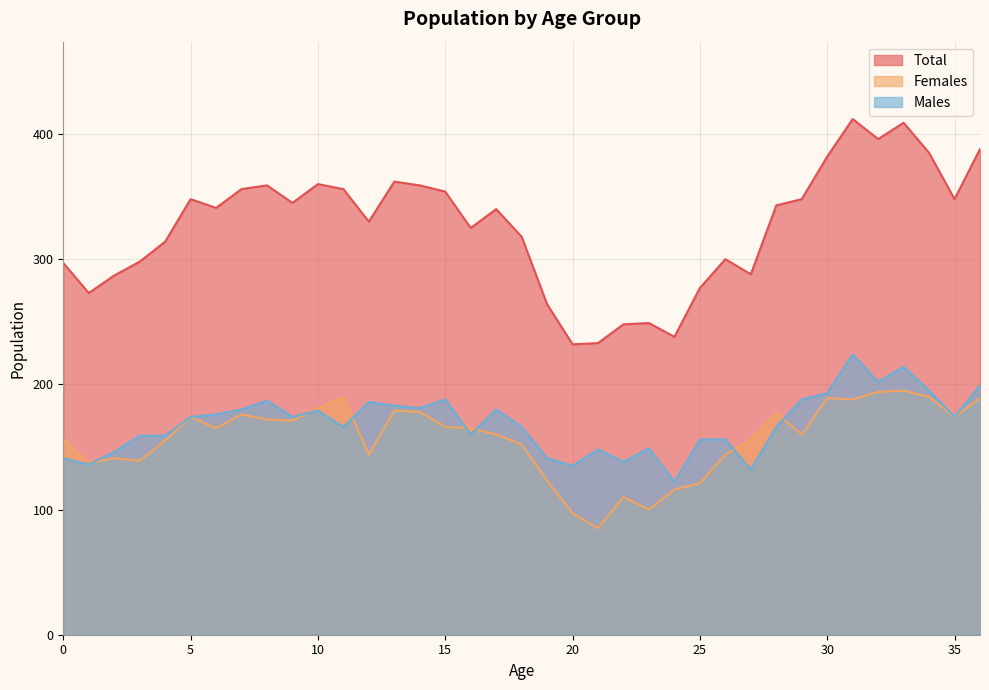

Rank the series by their maximum value, from highest to lowest.

Total, Males, Females